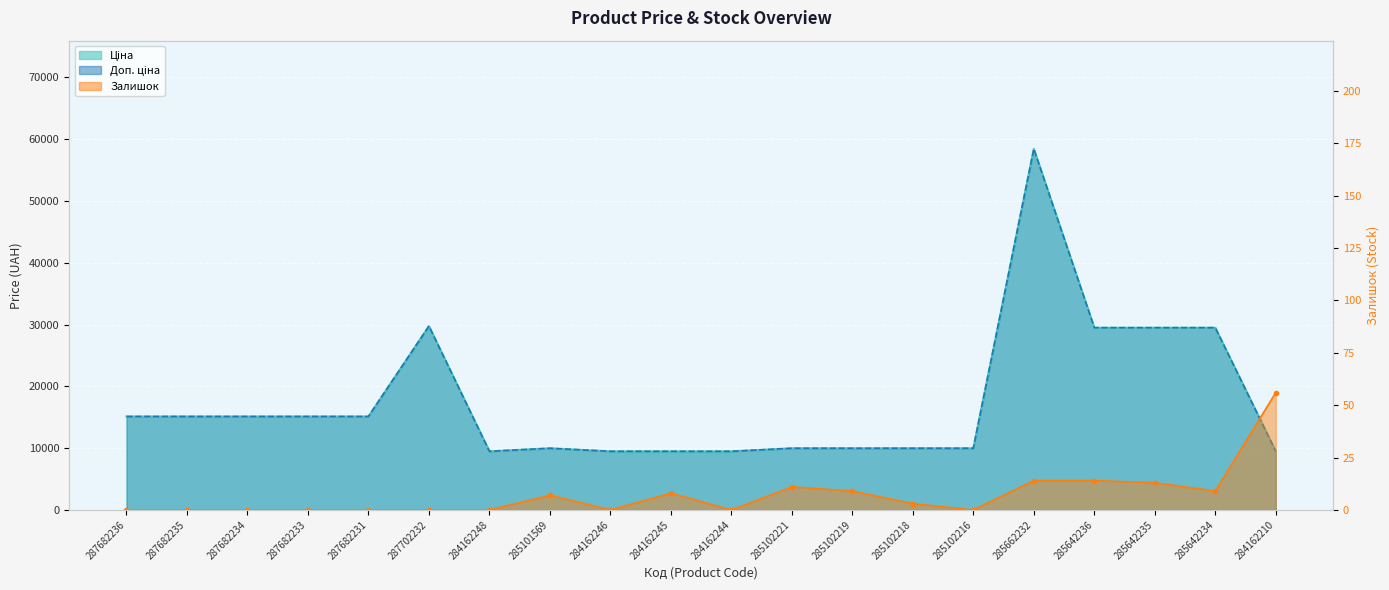

Reading left to right, what are all the values shown in this chart?

Ціна: 15120.0	15120.0	15120.0	15120.0	15120.0	29747.2	9480.1	9975.0	9480.1	9480.1	9480.1	9975.0	9975.0	9975.0	9975.0	58426.5	29491.5	29491.5	29491.5	9480.1
Доп. ціна: 15120.0	15120.0	15120.0	15120.0	15120.0	29747.2	9480.1	9975.0	9480.1	9480.1	9480.1	9975.0	9975.0	9975.0	9975.0	58426.5	29491.5	29491.5	29491.5	9480.1
Залишок: 0.0	0.0	0.0	0.0	0.0	0.0	0.0	7.0	0.0	8.0	0.0	11.0	9.0	3.0	0.0	14.0	14.0	13.0	9.0	56.0